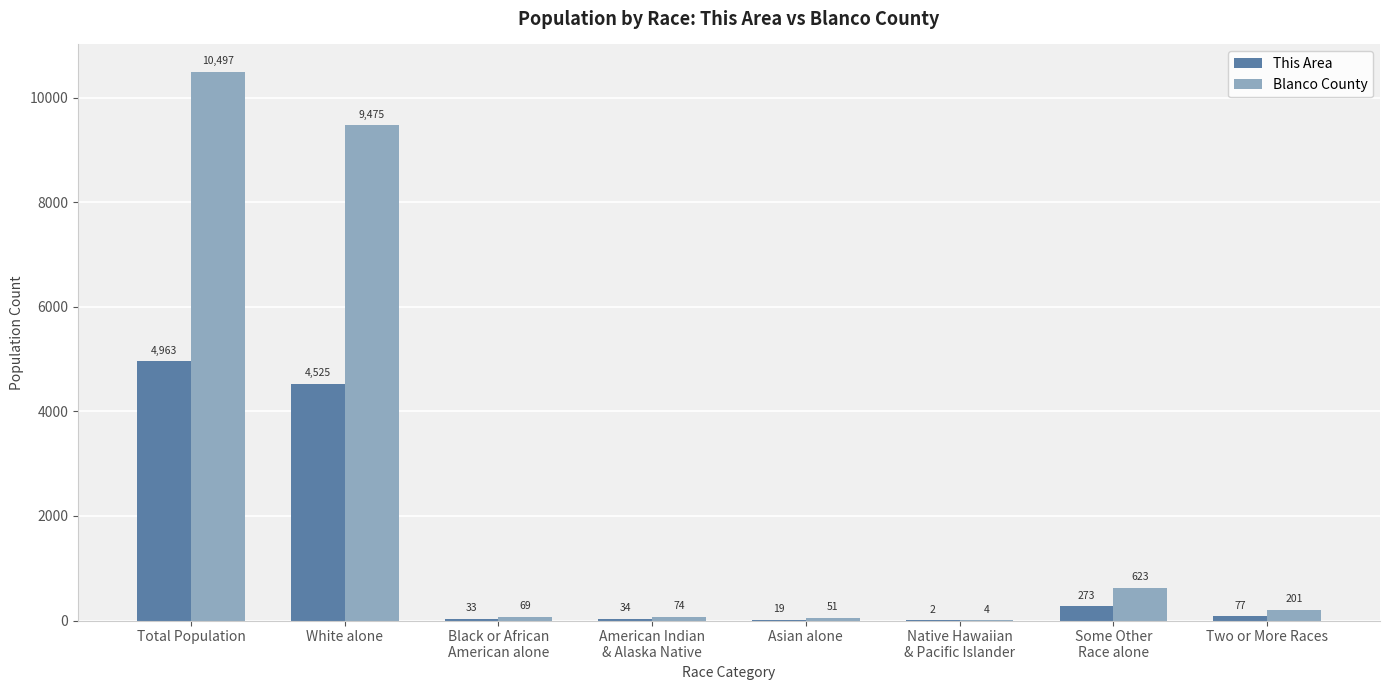

How many data points does each series have?

8